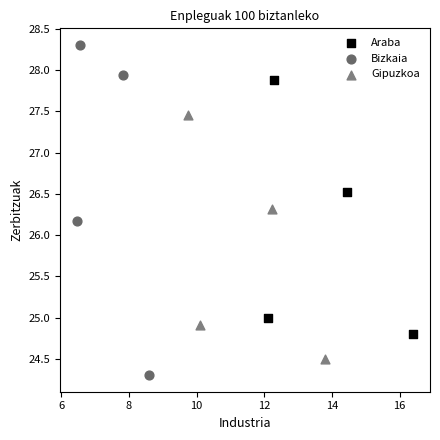

Which series contains the lowest Y value?

Bizkaia